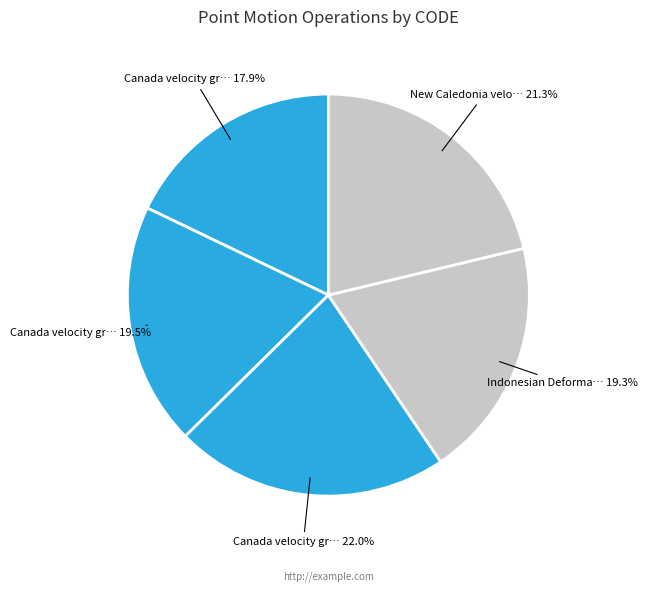

Count the number of slices in the pie.

5